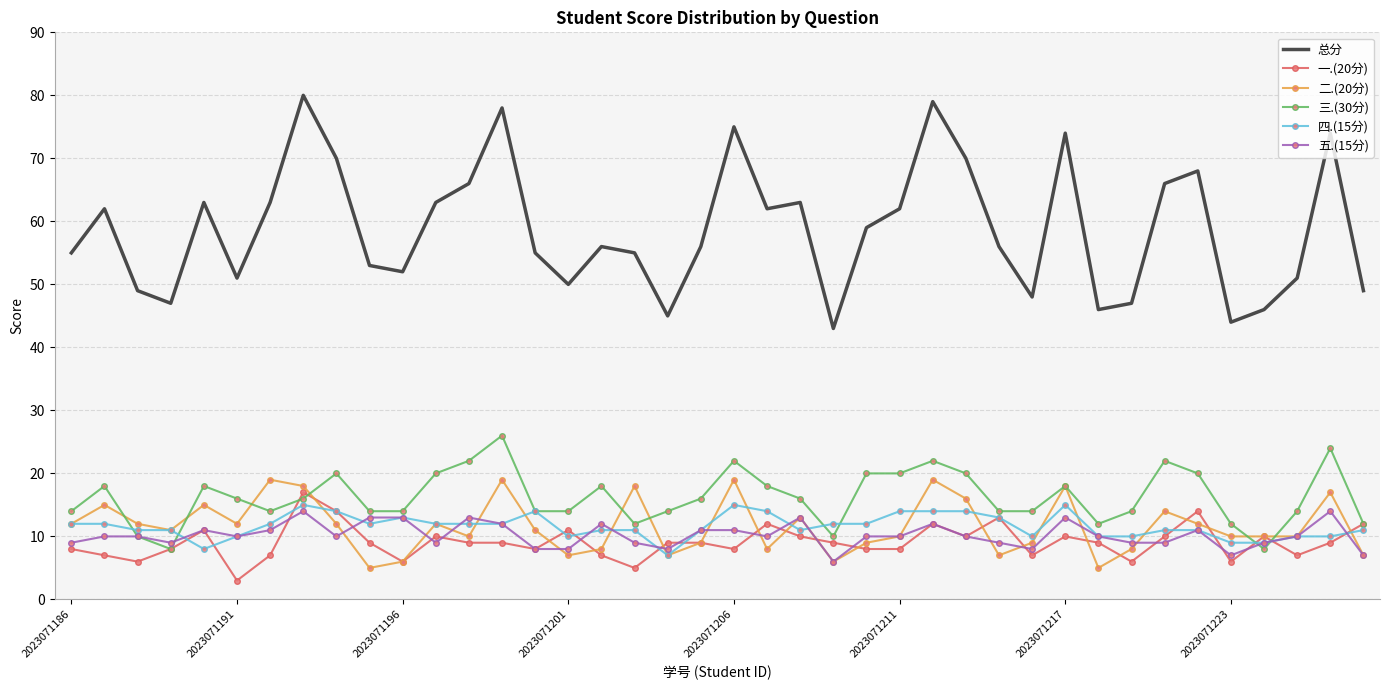

Which series has the largest total across all categories?

总分